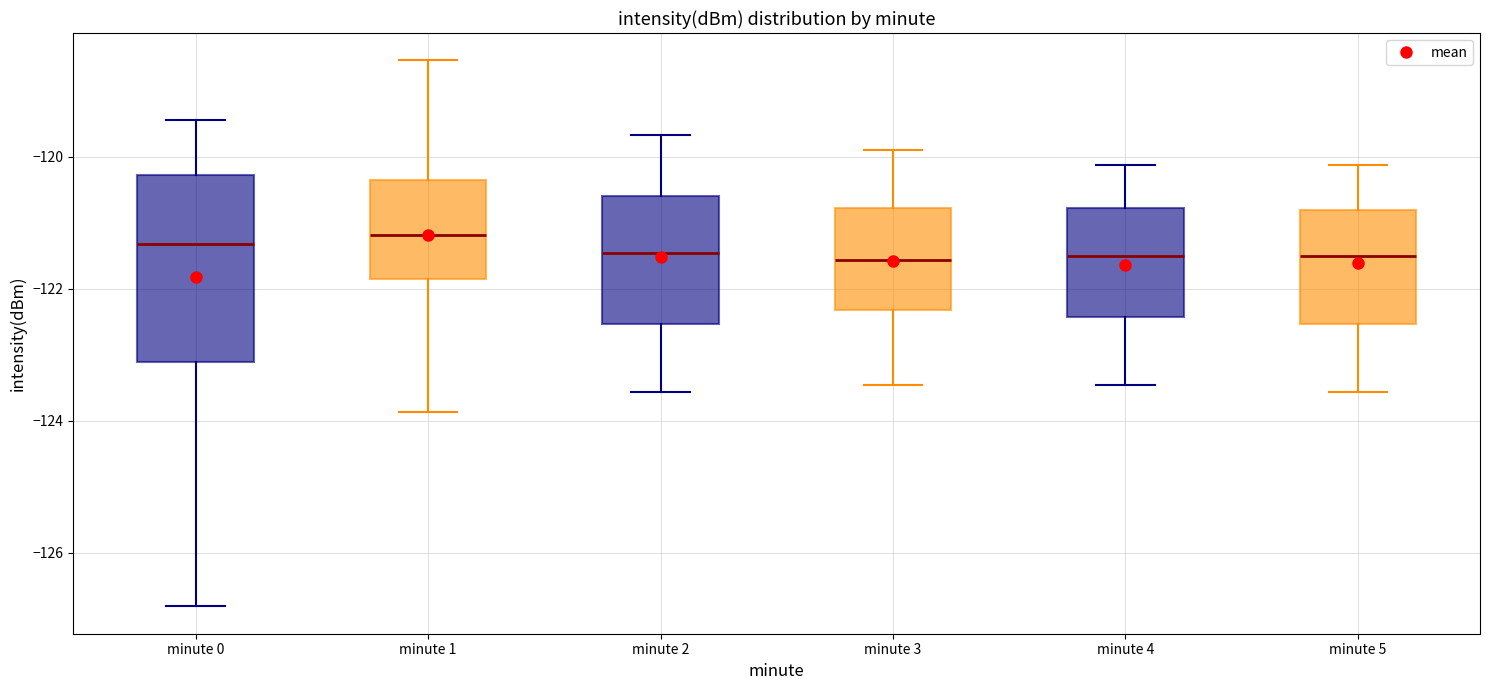

Reading left to right, transcribe this box plot: for each box, give where its median line is, the range the box spans, and where its two whiskers end, as read against the y-axis. The values are not printed on the chart, so give them approximately, as read against the axis.

minute 0: median -121.4, box -123.2 to -120.2, whiskers -126.8 to -119.4
minute 1: median -121.2, box -121.8 to -120.4, whiskers -123.8 to -118.6
minute 2: median -121.4, box -122.6 to -120.6, whiskers -123.6 to -119.6
minute 3: median -121.6, box -122.4 to -120.8, whiskers -123.4 to -119.8
minute 4: median -121.6, box -122.4 to -120.8, whiskers -123.4 to -120.2
minute 5: median -121.6, box -122.6 to -120.8, whiskers -123.6 to -120.2